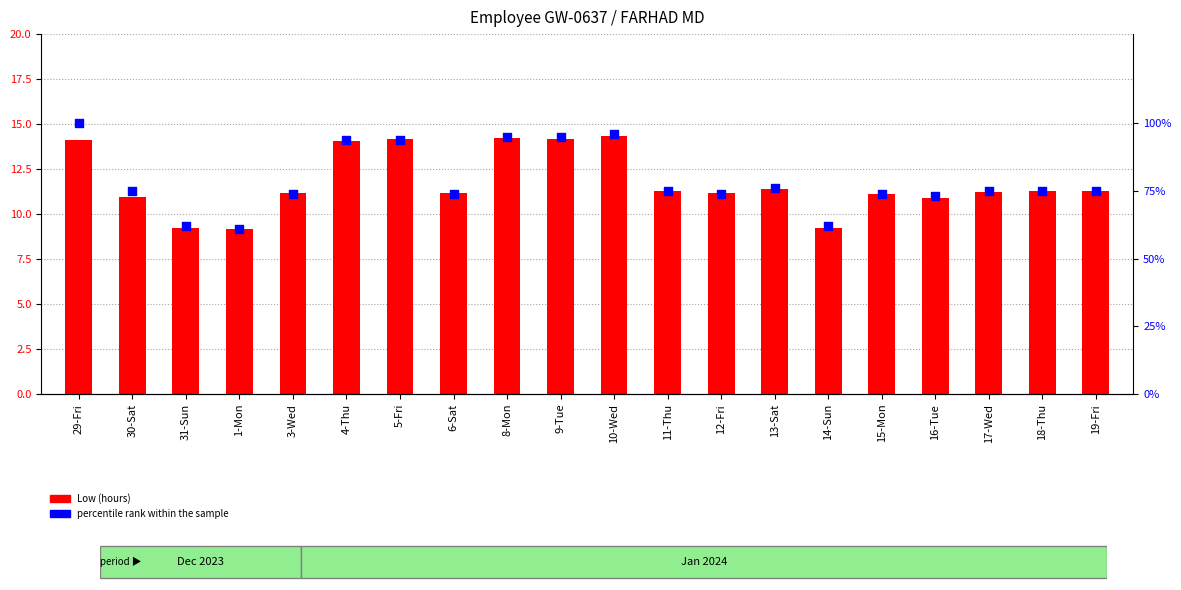

At how many categories does at least one series exceed 42?

20